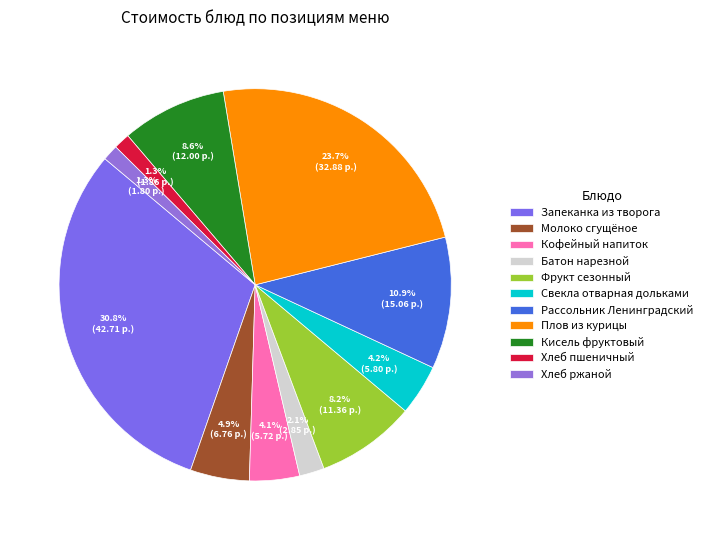

What percentage is the Фрукт сезонный slice, to the nearest percent?

8%